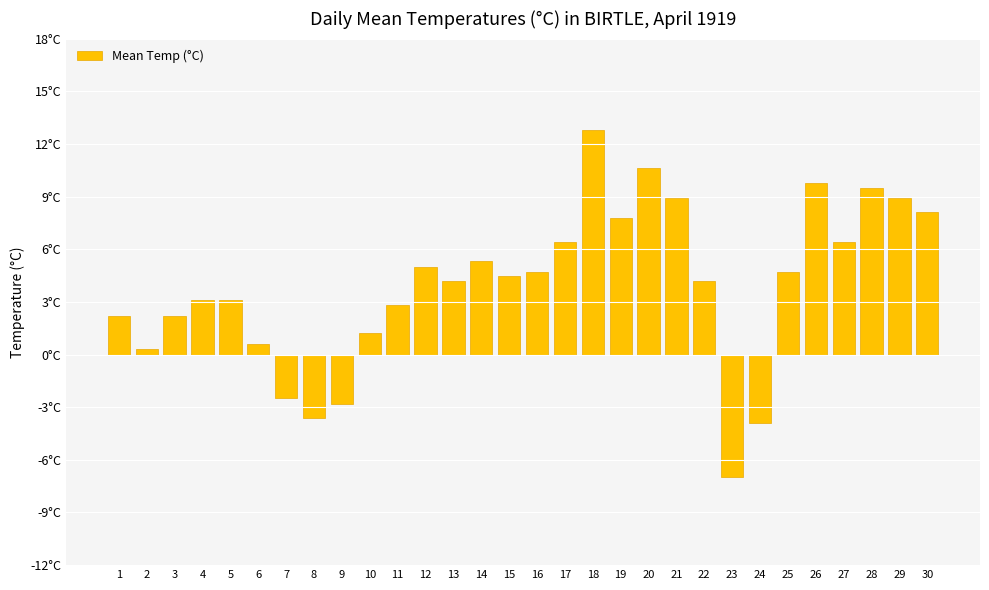

Are the bars horizontal?

No